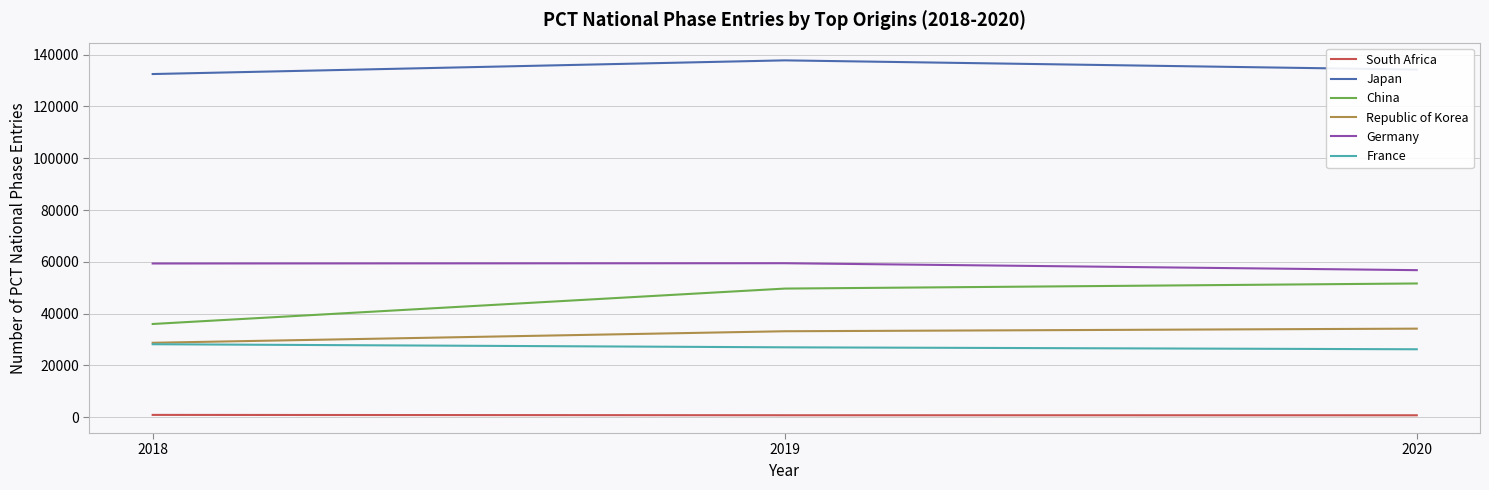

Count the number of data series in this chart.

6